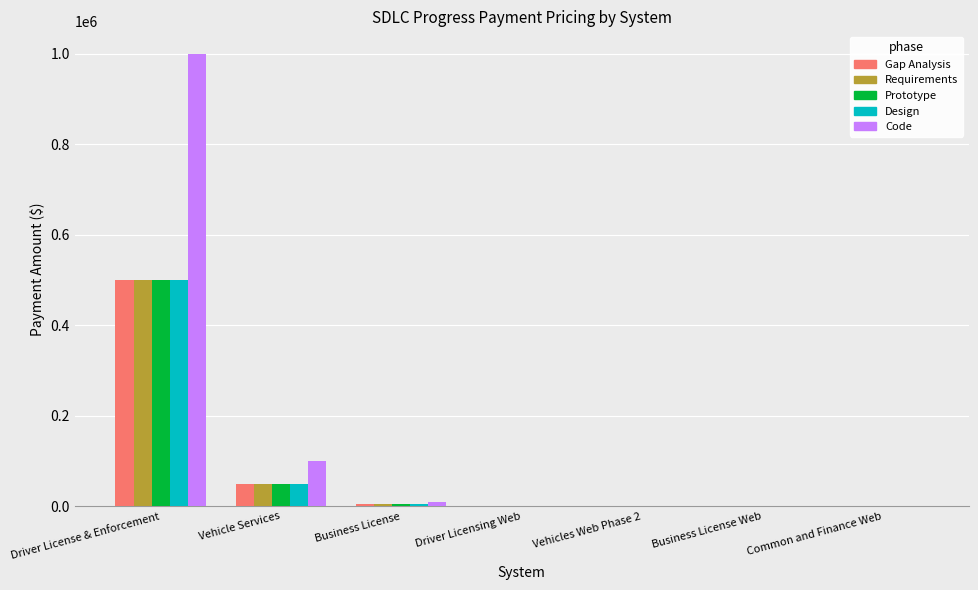

What is the sum of all Prototype values?

555555.5